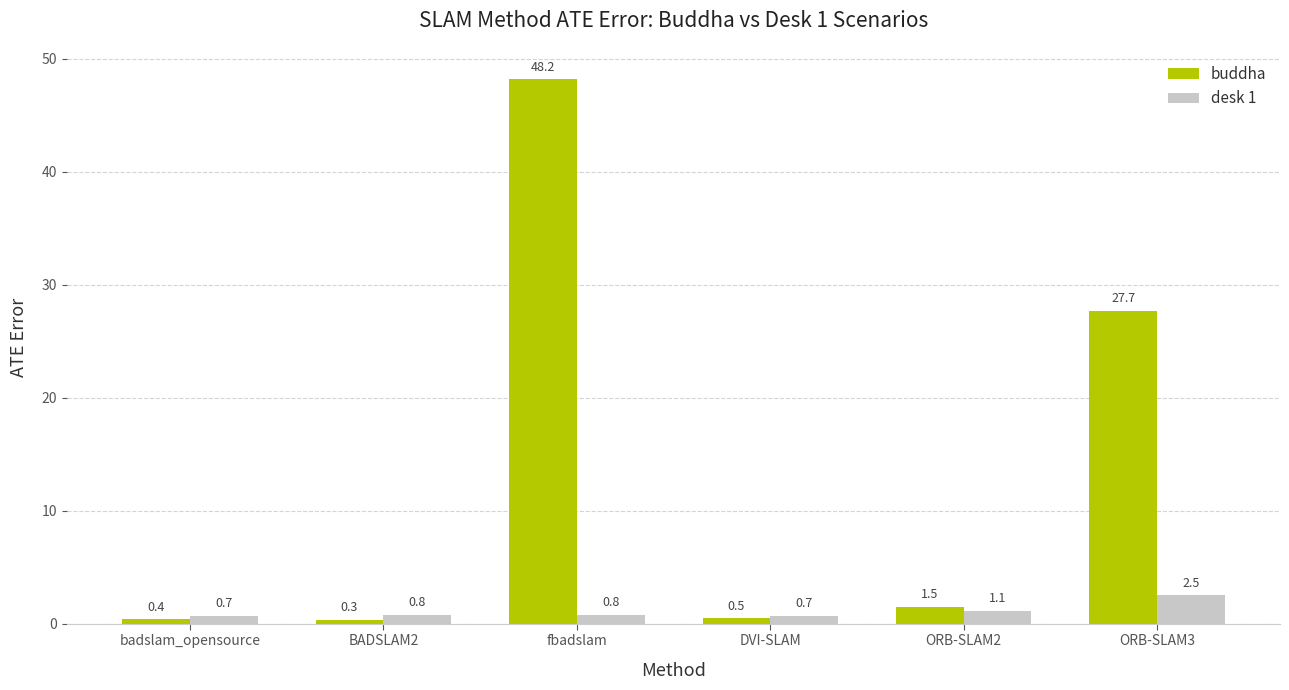

At which label does buddha reach its peak?

fbadslam